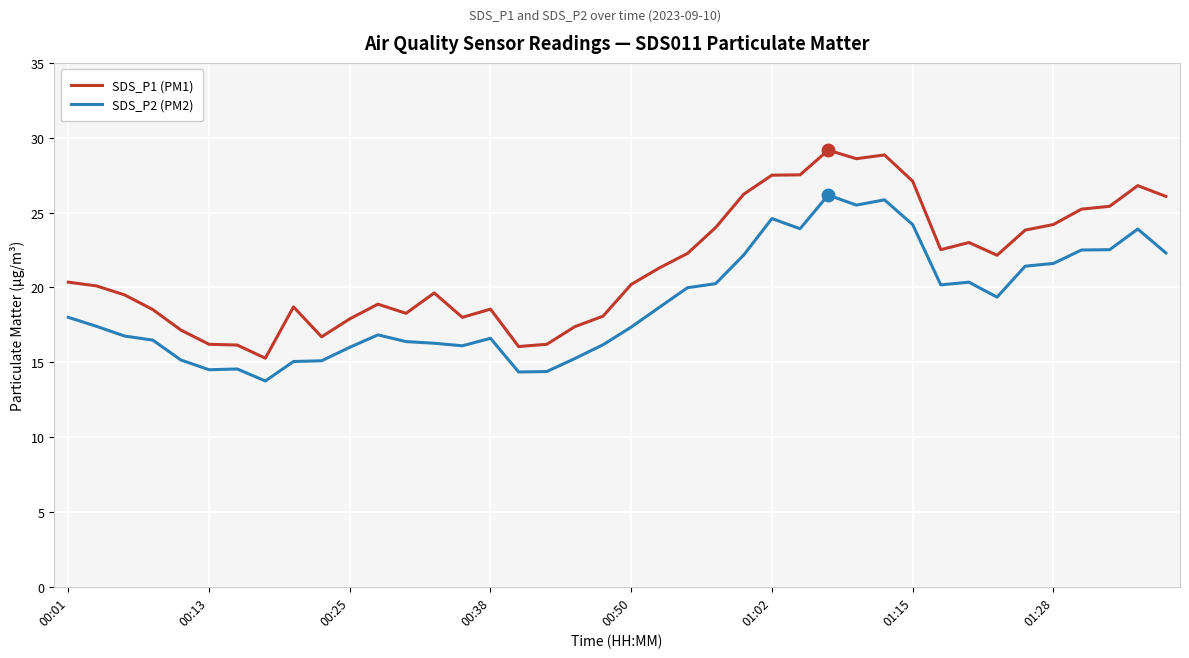

Which series has the widest spread of values?

SDS_P1 (PM1)